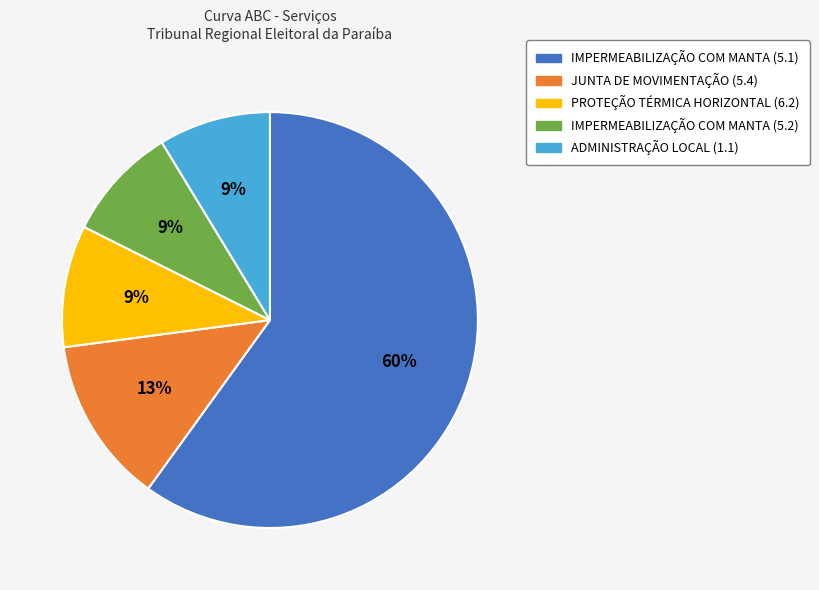

To the nearest percent, what is the average slice percentage?

20%